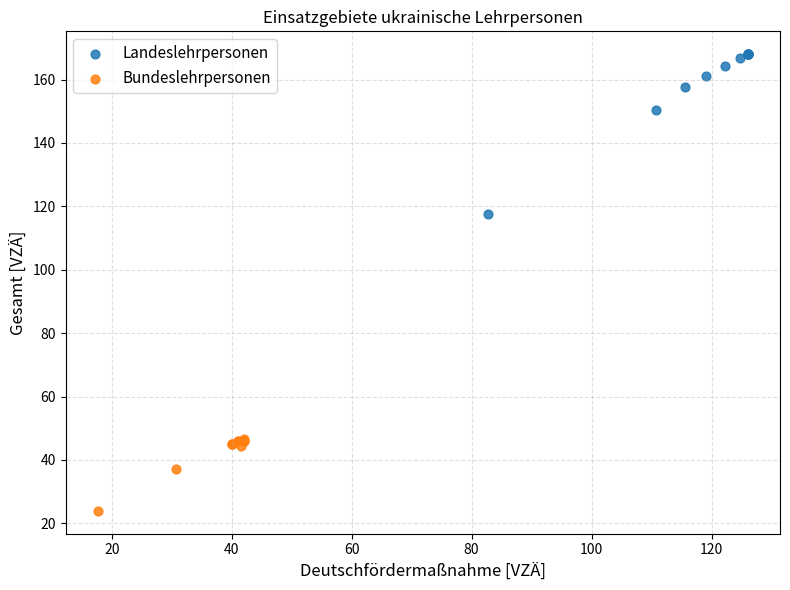

Which series has the widest spread of Y values?

Landeslehrpersonen